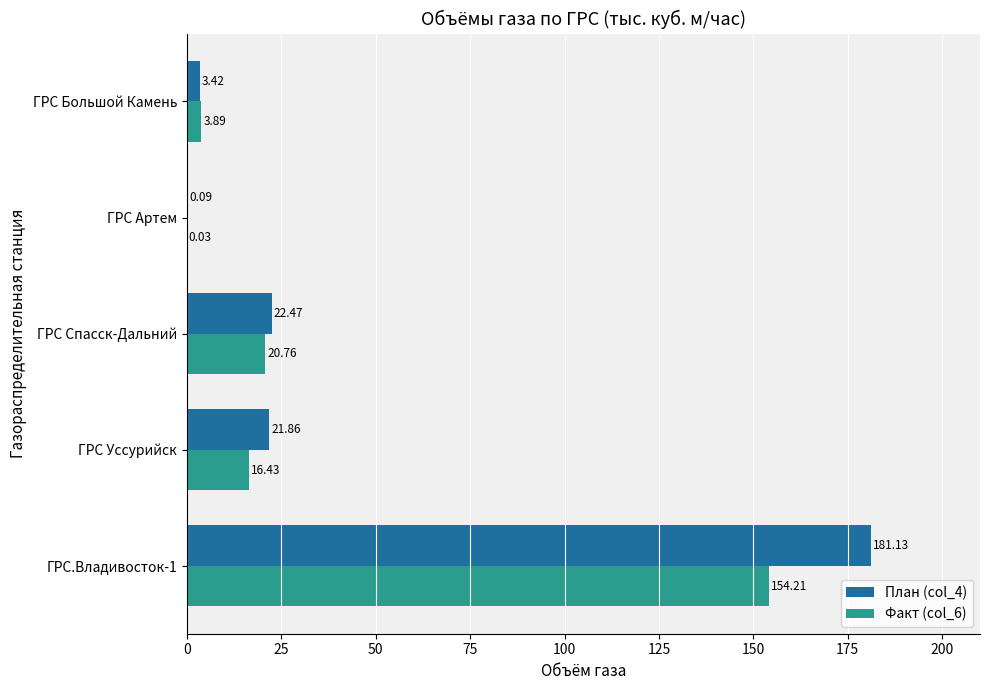

What is the average value of the Факт (col_6) series?

39.1